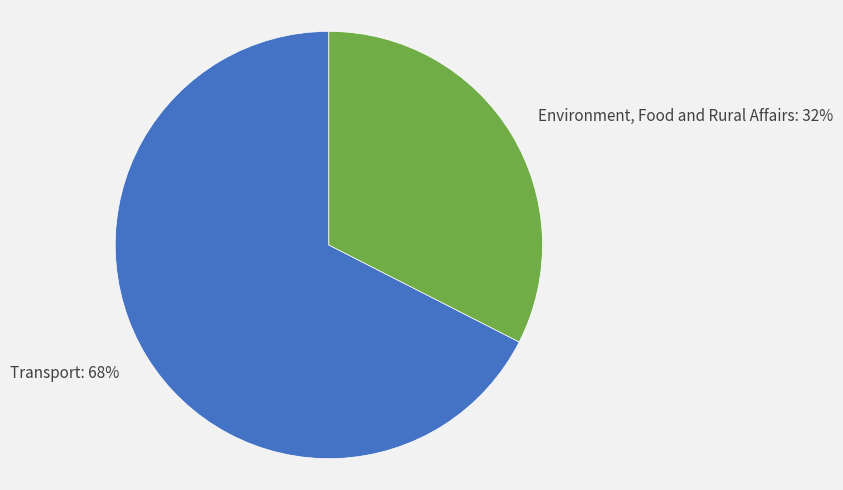

Count the number of slices in the pie.

2